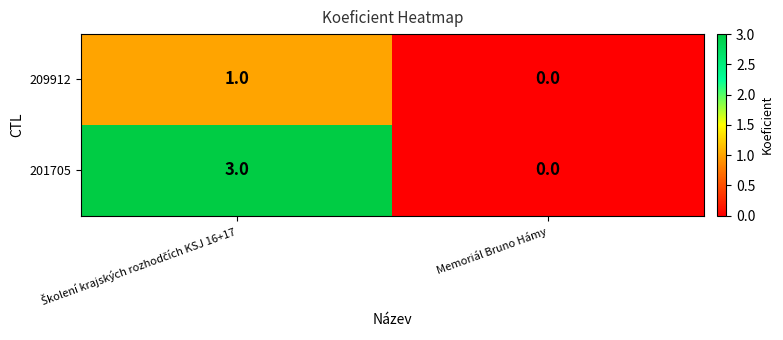

Which series has the largest total across all categories?

201705